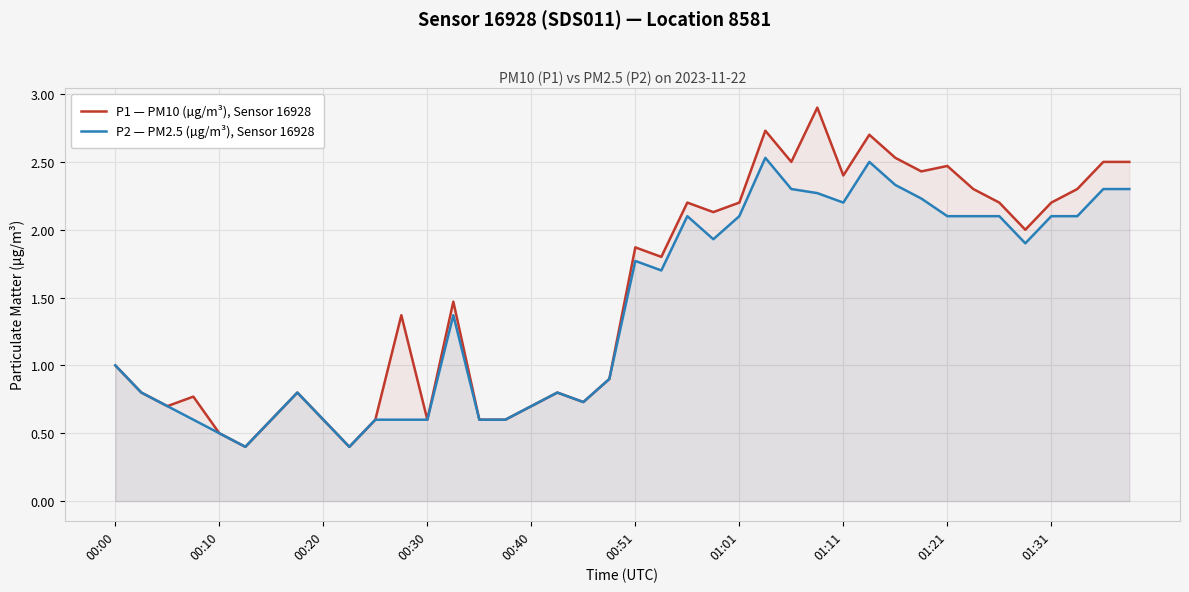

What is the smallest value displayed?

0.4